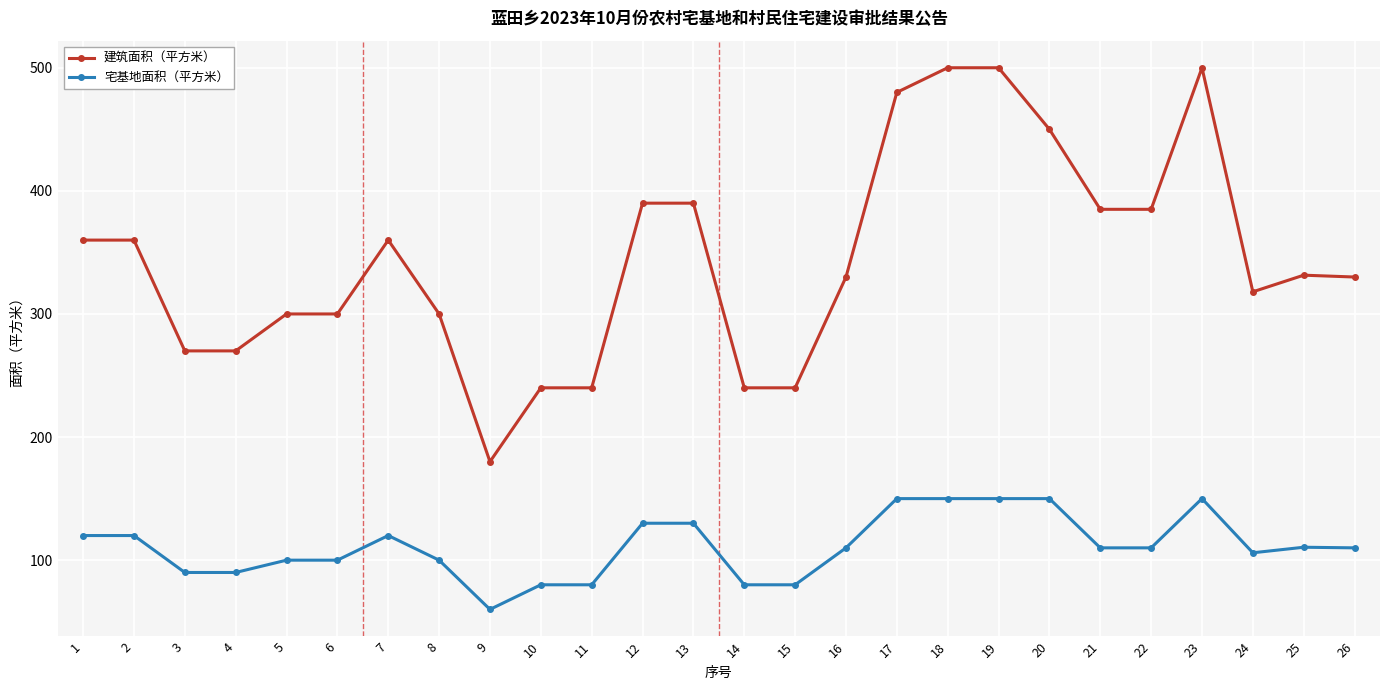

Is it true that 宅基地面积（平方米） equals 90.3 at 20?

False